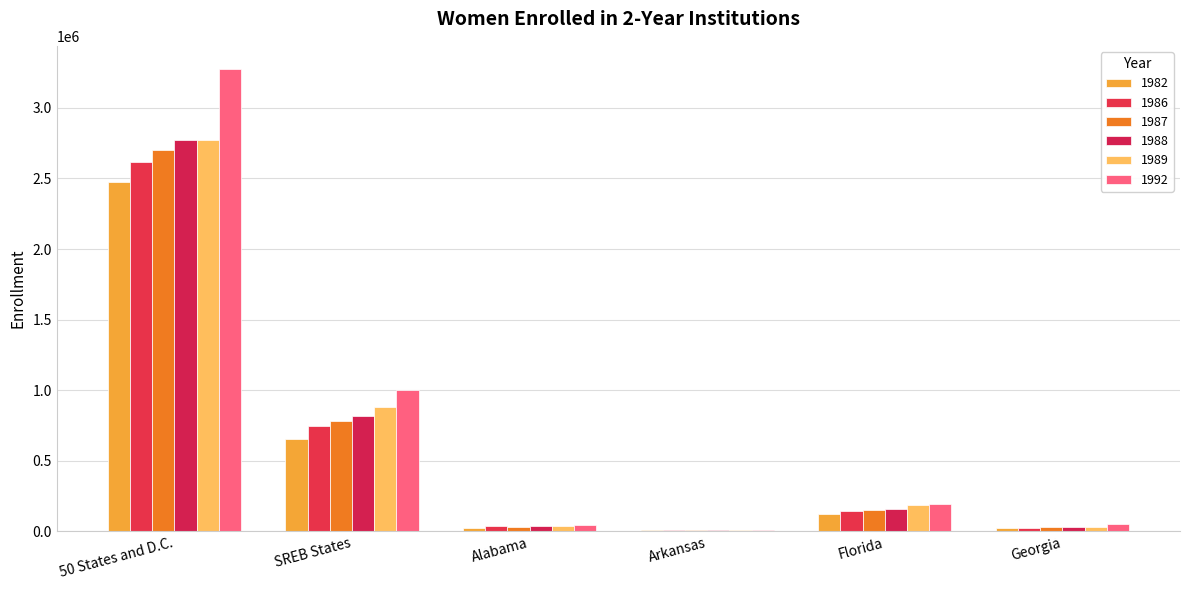

What are all the series names shown in the legend?

1982, 1986, 1987, 1988, 1989, 1992